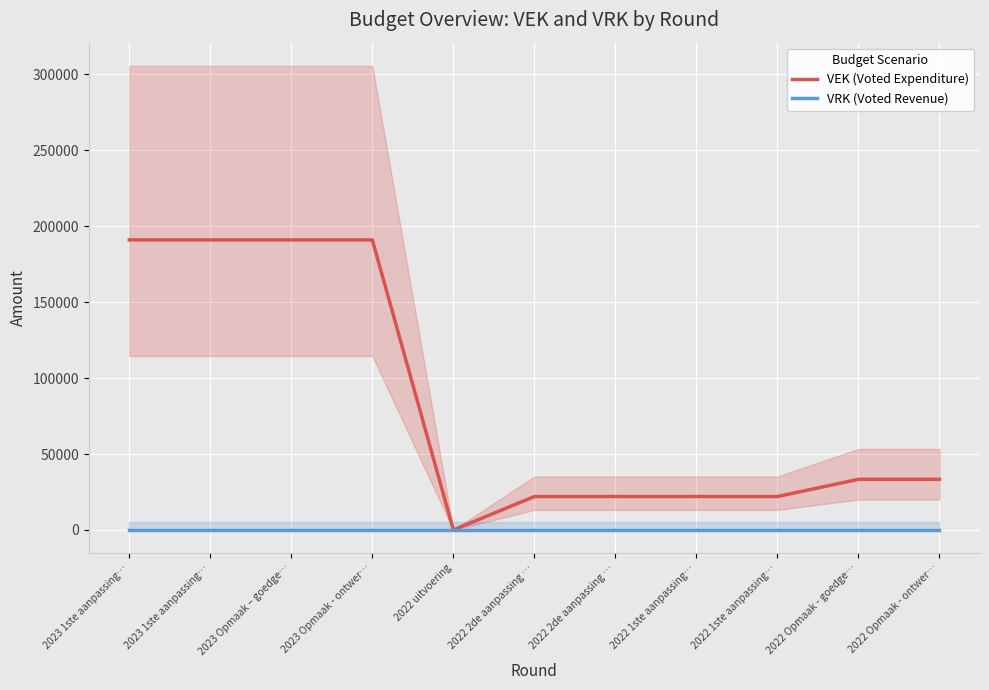

What is the maximum value for VEK (Voted Expenditure)?

191000